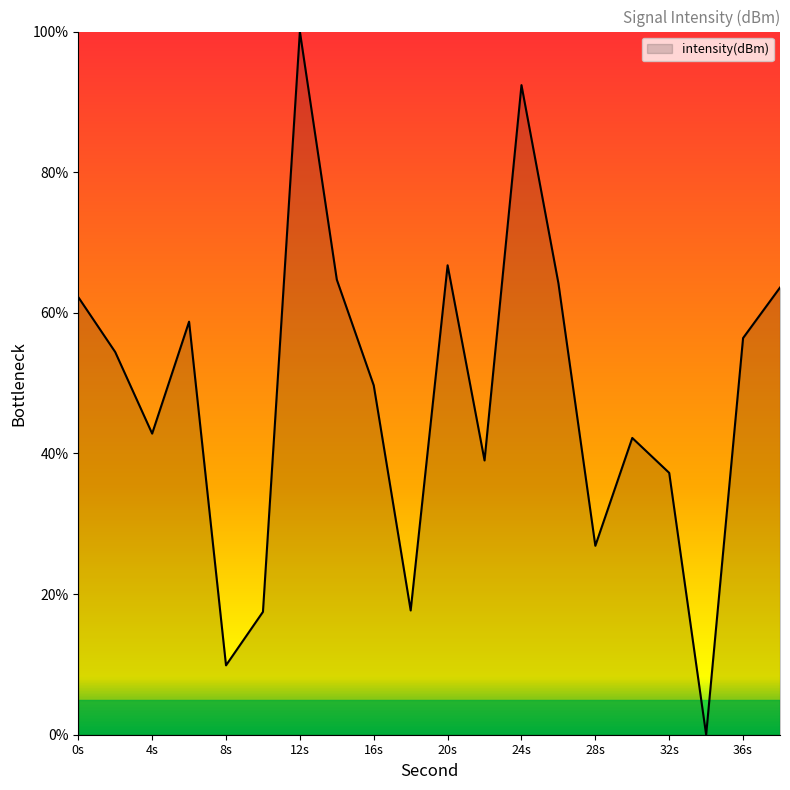

What is the difference between the maximum and minimum values?

100.0